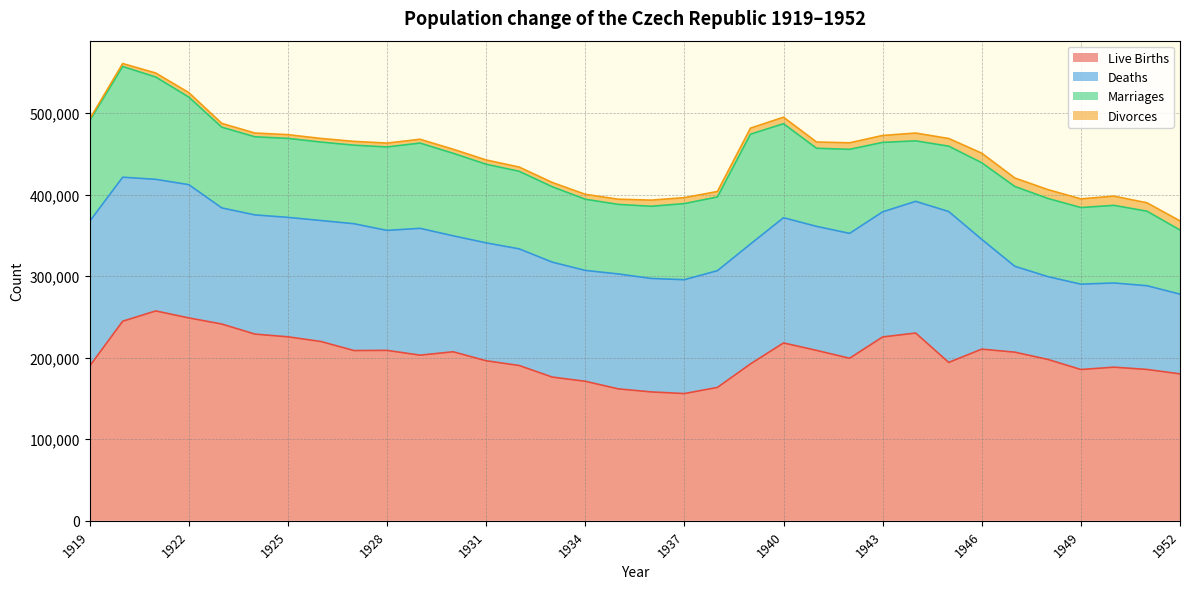

Does the chart display data point markers on the line(s)?

No